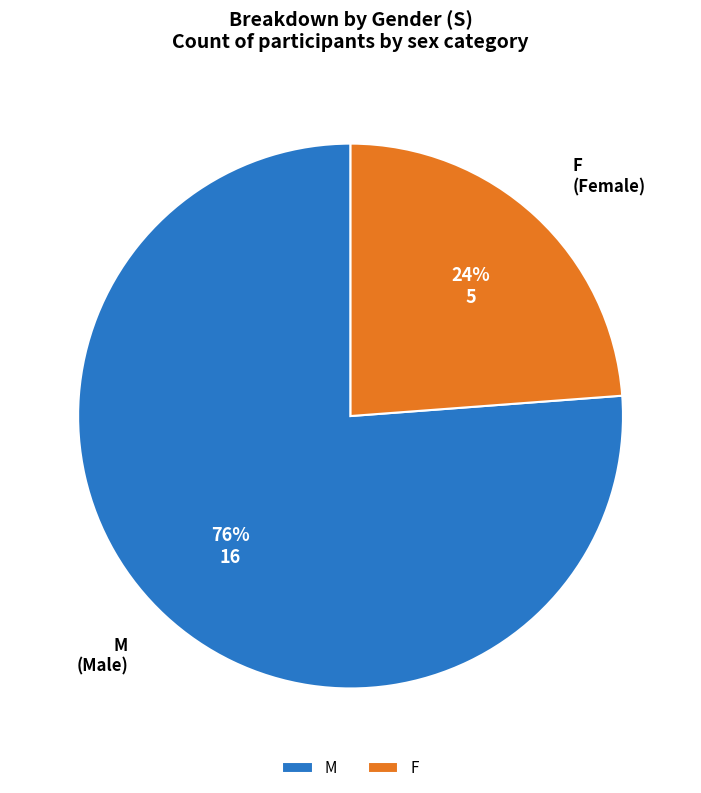

Which slice is the smallest?

F